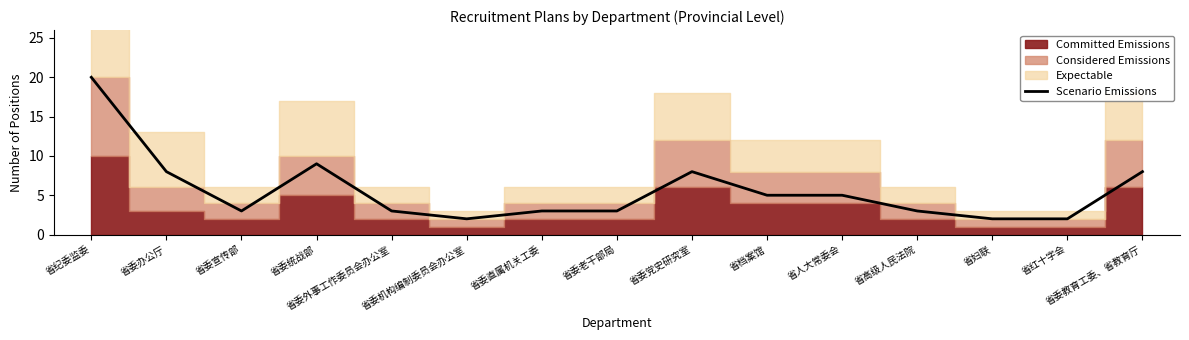

What position from the left is 省委直属机关工委?

7